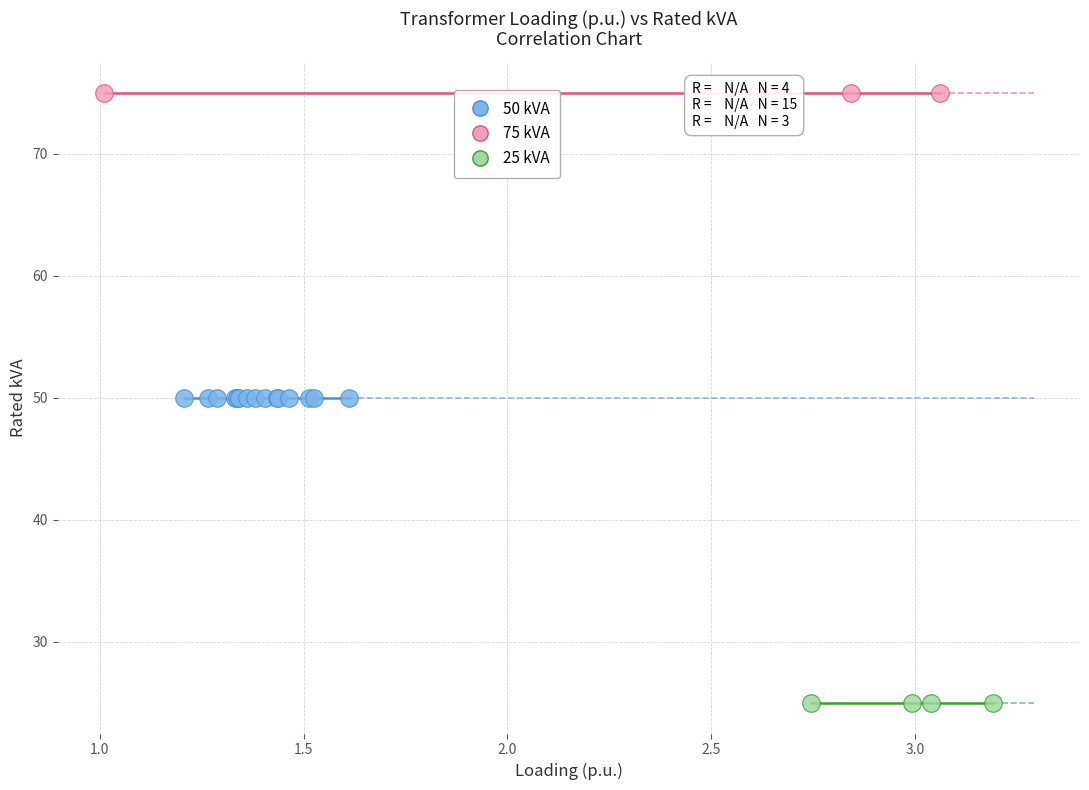

Which series reaches the maximum Y coordinate?

75 kVA